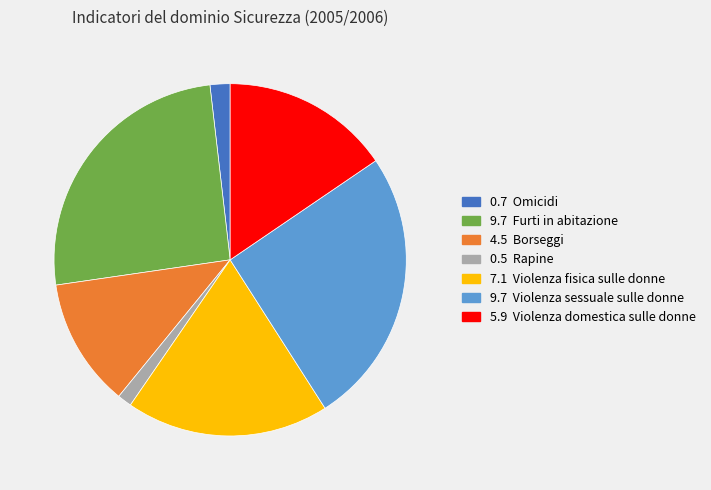

Is there a majority slice in this chart?

No